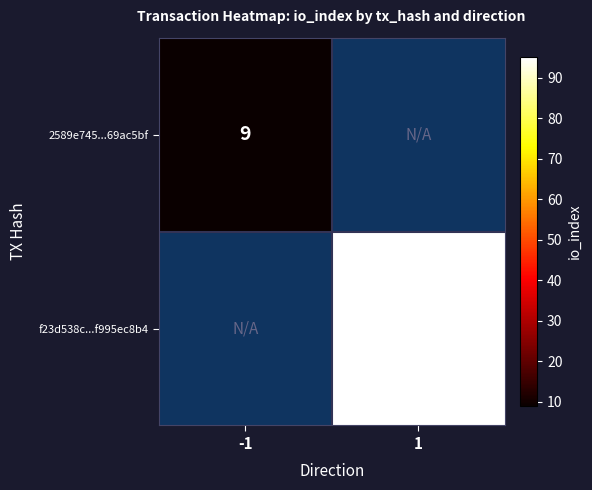

True or false: f23d538c...f995ec8b4 has a value of 95 at 1.

True